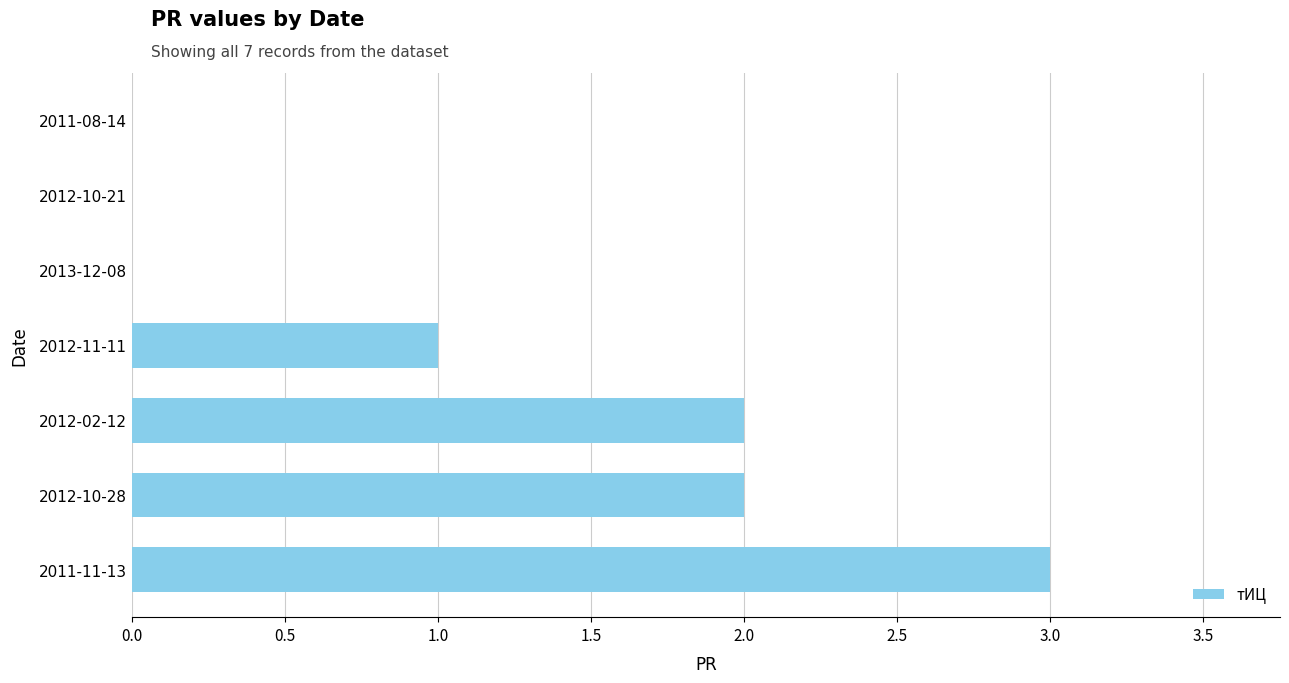

What is the sum of all values?

8